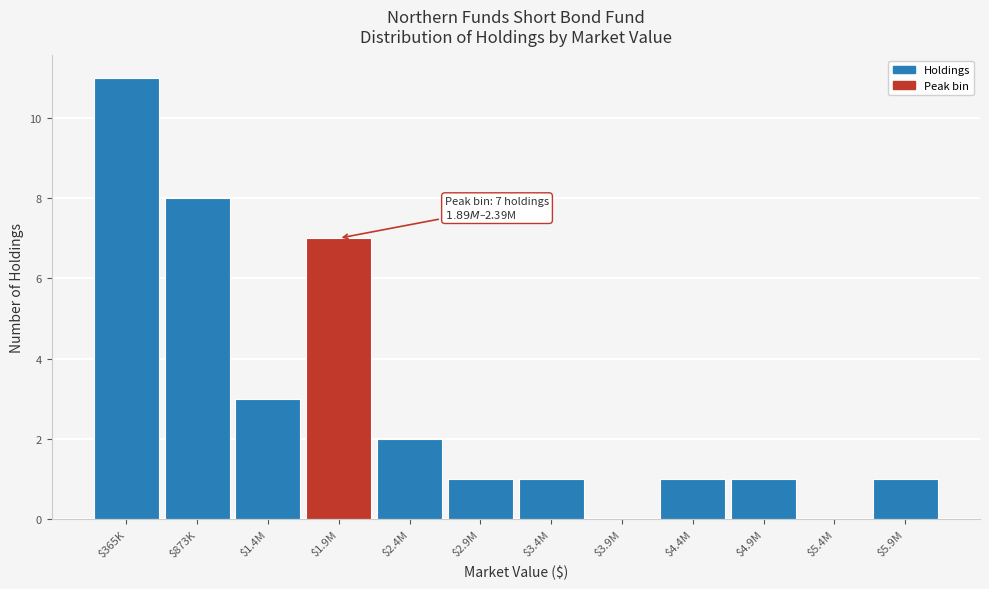

What is the maximum value shown in the chart?

11